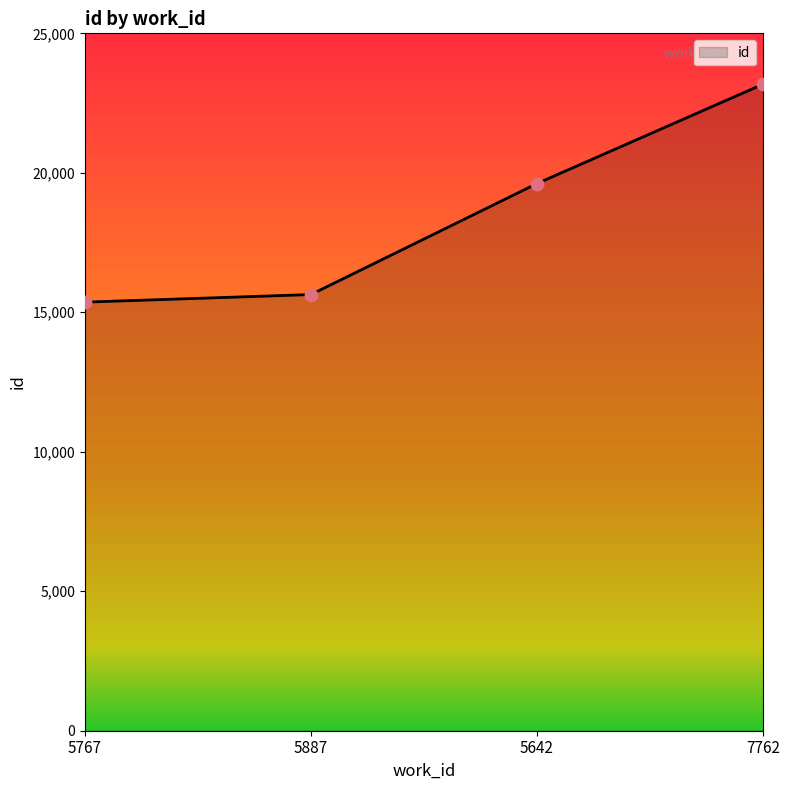

Between 7762 and 5887, which is larger?

7762